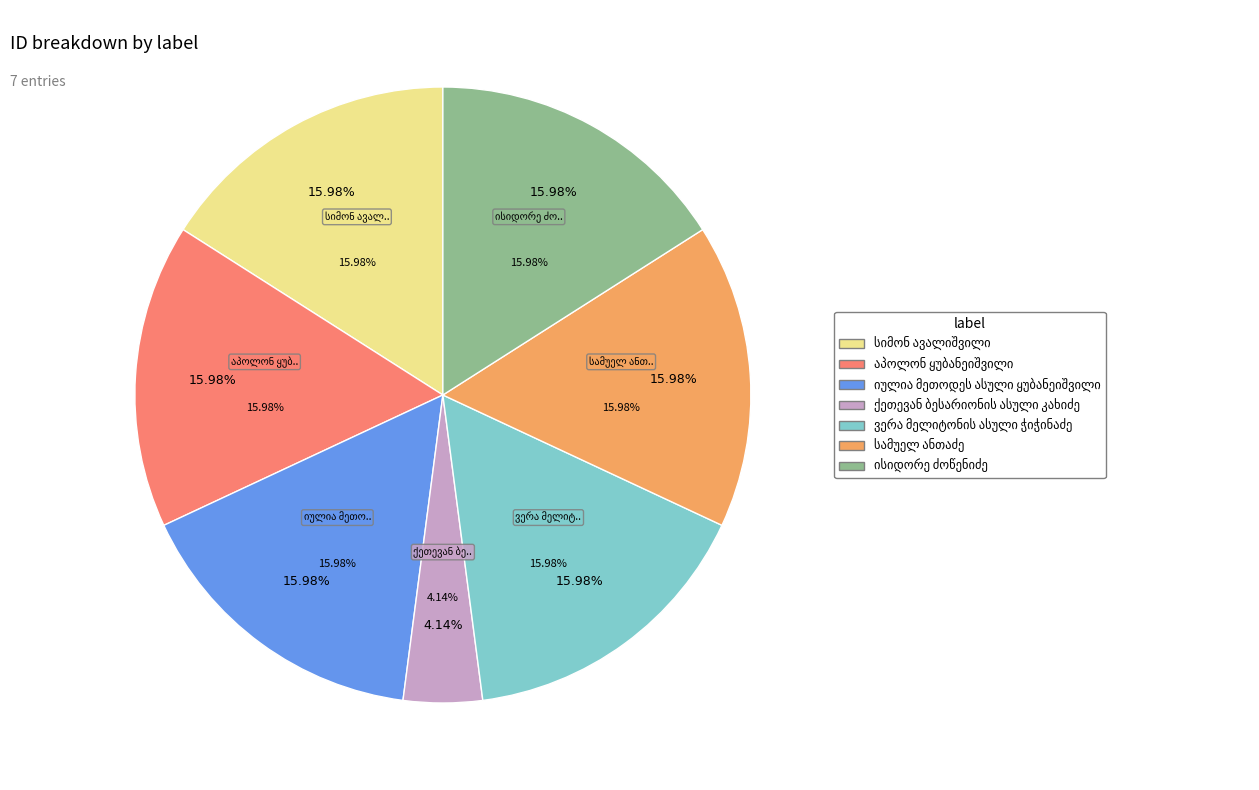

Between სამუელ ანთაძე and ვერა მელიტონის ასული ჭიჭინაძე, which is larger?

ვერა მელიტონის ასული ჭიჭინაძე